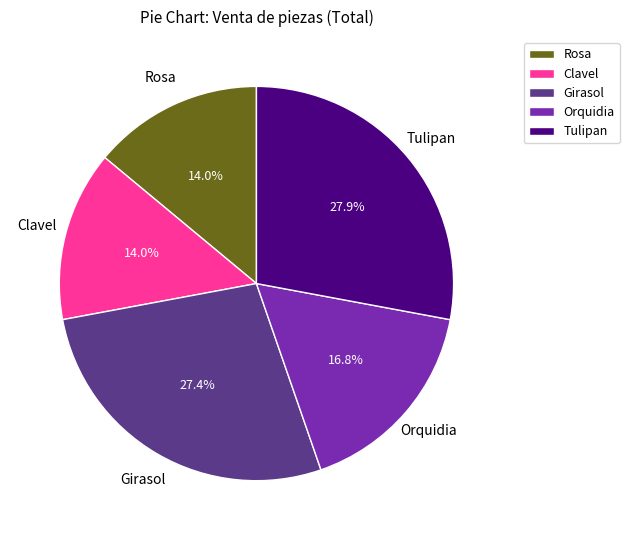

Is Clavel the majority of the pie?

No